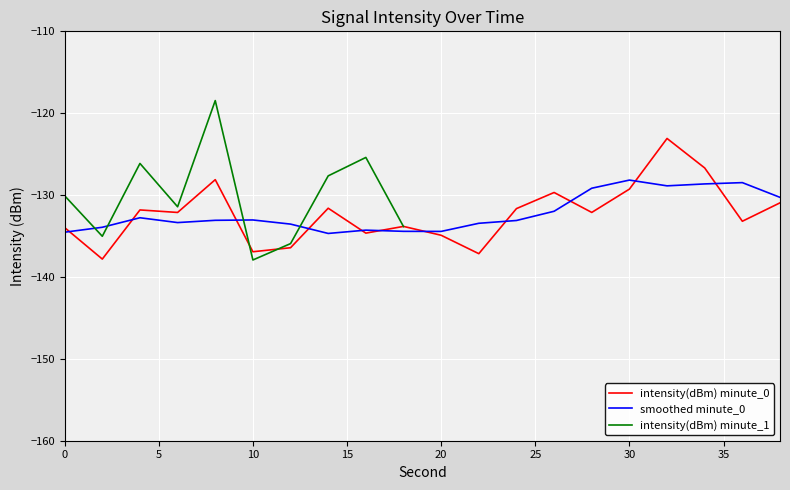

List the labels in order of value, smallest first.

2, 22, 10, 12, 20, 16, 0, 18, 36, 6, 28, 4, 24, 14, 38, 26, 30, 8, 34, 32